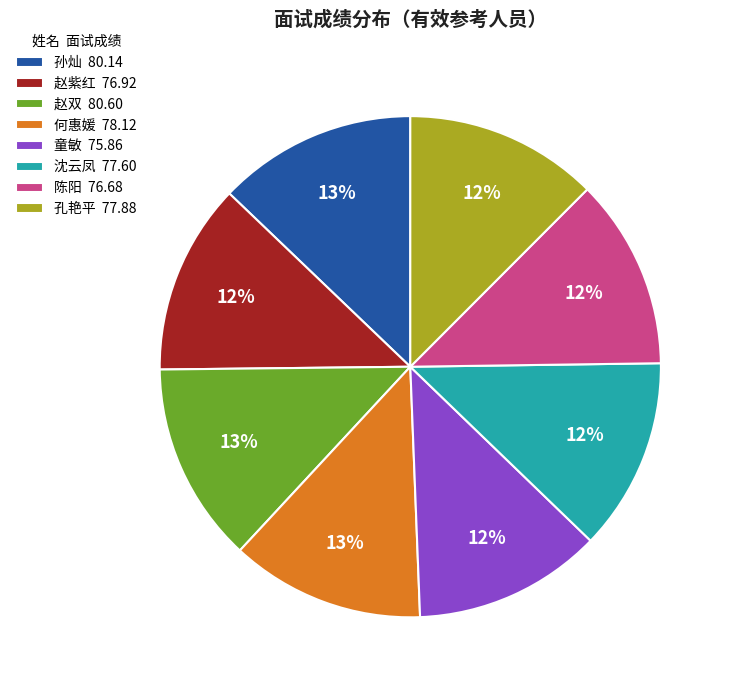

The 沈云凤 slice represents 12% of the pie. True or false?

True